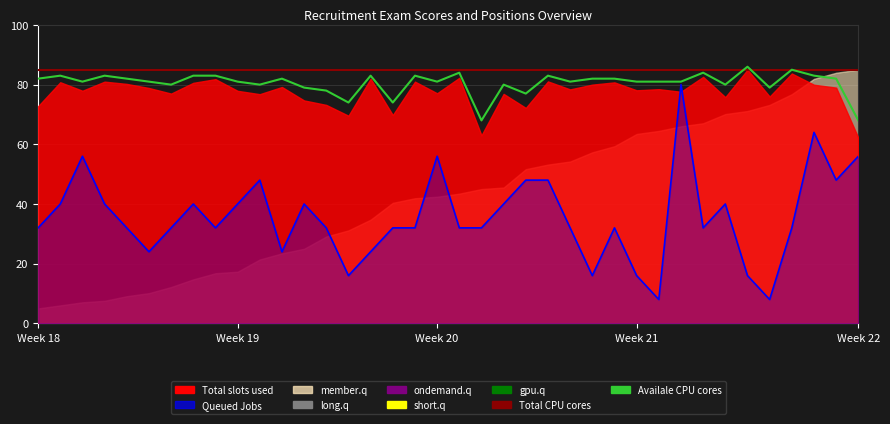

Reading right to left, transcribe all the data shown in this chart.

Queued Jobs: 56	48	64	32	8	16	40	32	80	8	16	32	16	32	48	48	40	32	32	56	32	32	24	16	32	40	24	48	40	32	40	32	24	32	40	56	40	32
Total CPU cores: 85	85	85	85	85	85	85	85	85	85	85	85	85	85	85	85	85	85	85	85	85	85	85	85	85	85	85	85	85	85	85	85	85	85	85	85	85	85
Availale CPU cores: 68	82	83	85	79	86	80	84	81	81	81	82	82	81	83	77	80	68	84	81	83	74	83	74	78	79	82	80	81	83	83	80	81	82	83	81	83	82